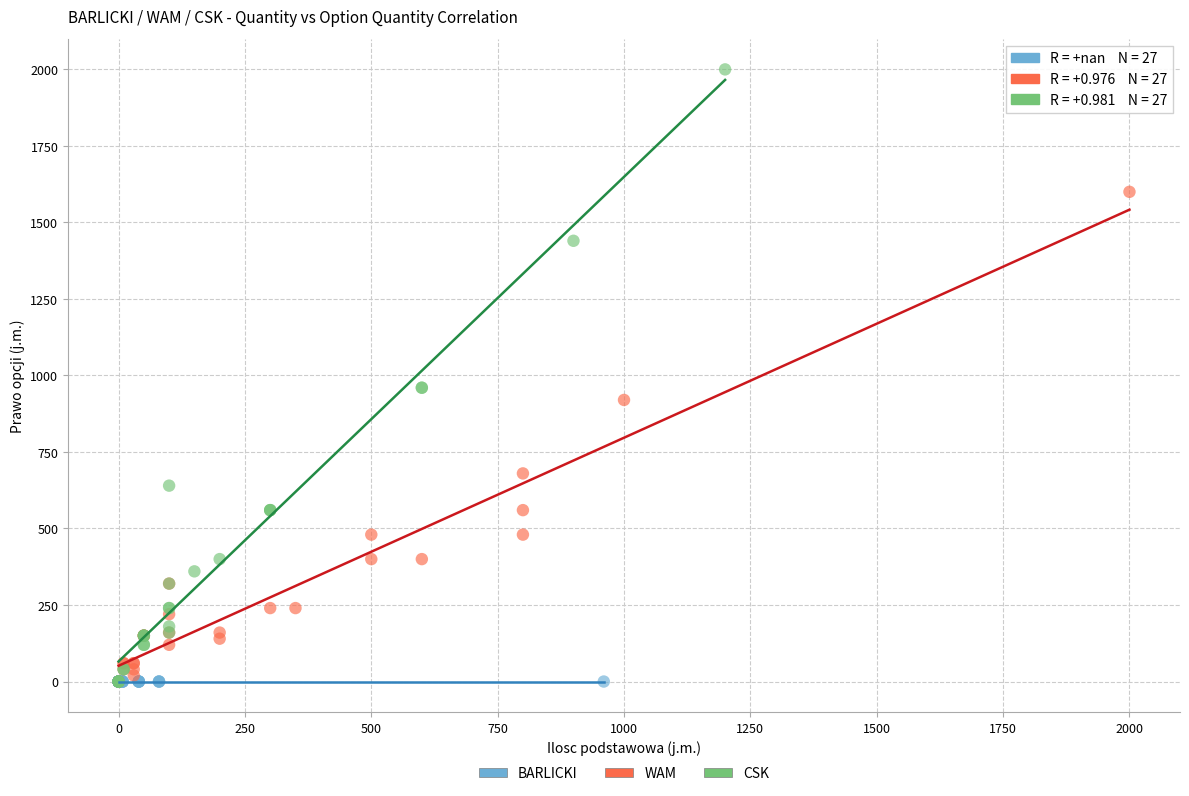

Which series contains the highest Y value?

CSK